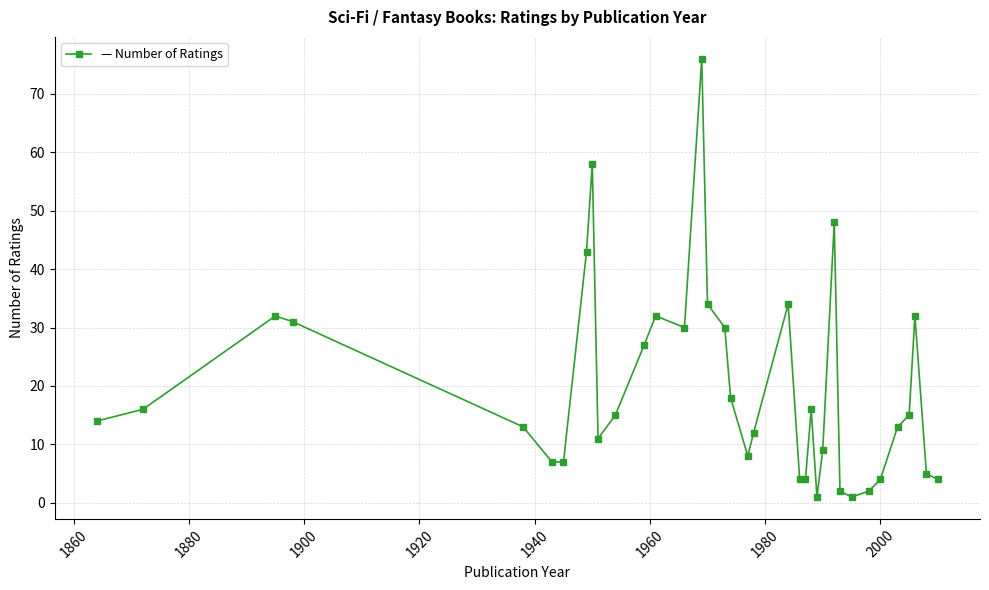

What is the maximum value shown in the chart?

76